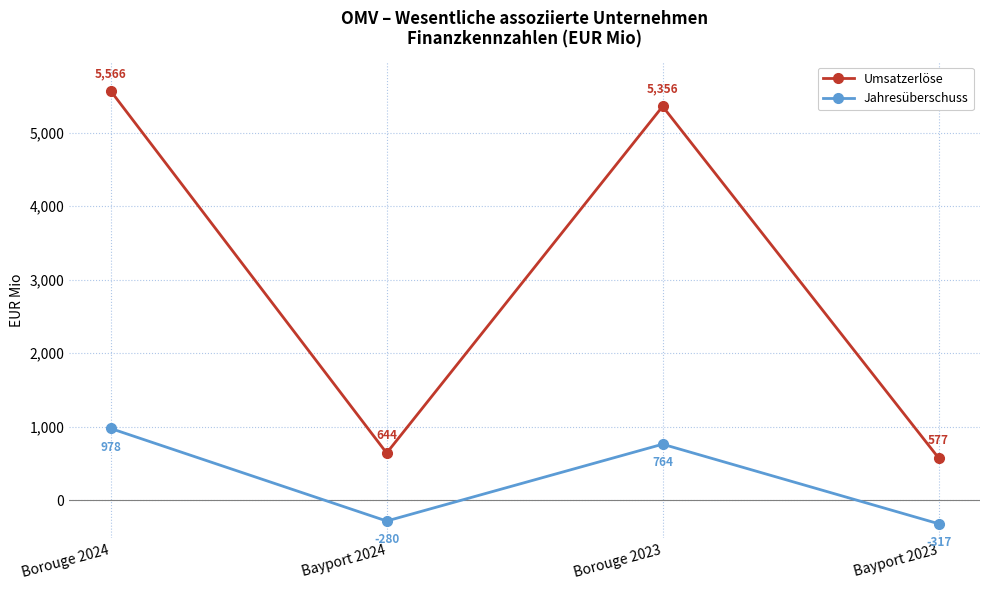

At which category does Jahresüberschuss reach its first local valley?

Bayport 2024